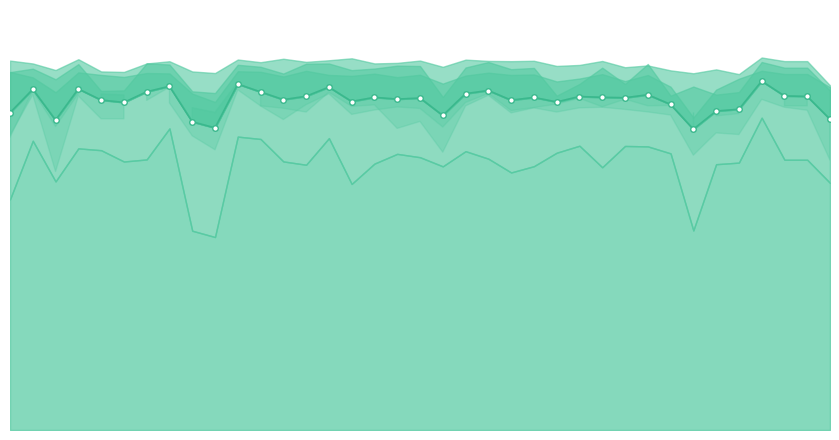

What is the value of the 23rd point from the left?

86.4